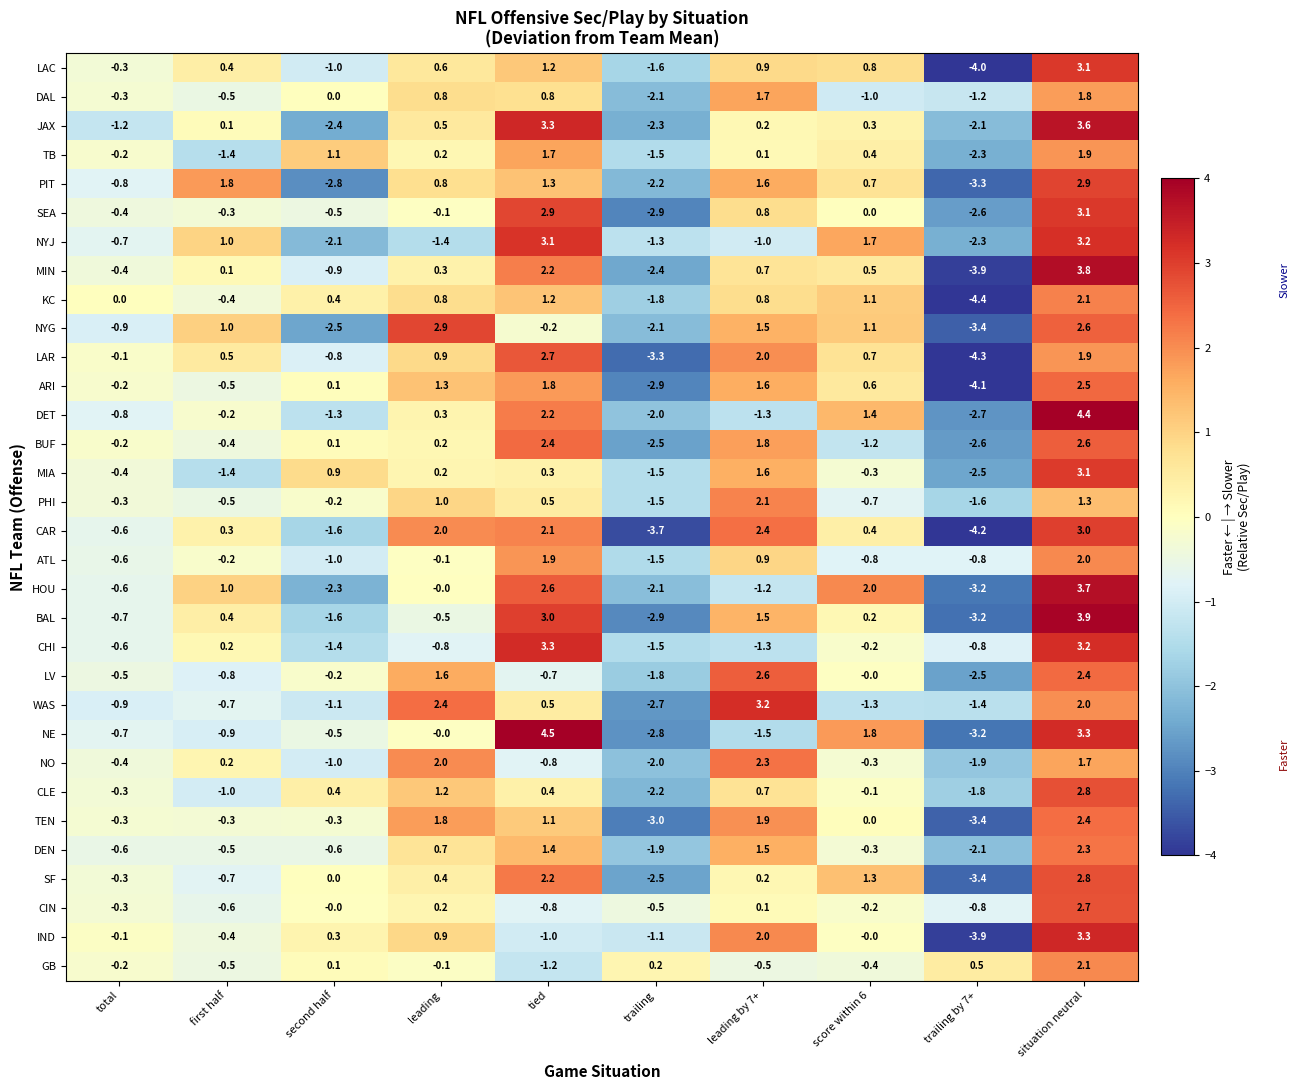

Rank the categories by NYG value from highest to lowest.

leading, situation neutral, leading by 7+, score within 6, first half, tied, total, trailing, second half, trailing by 7+